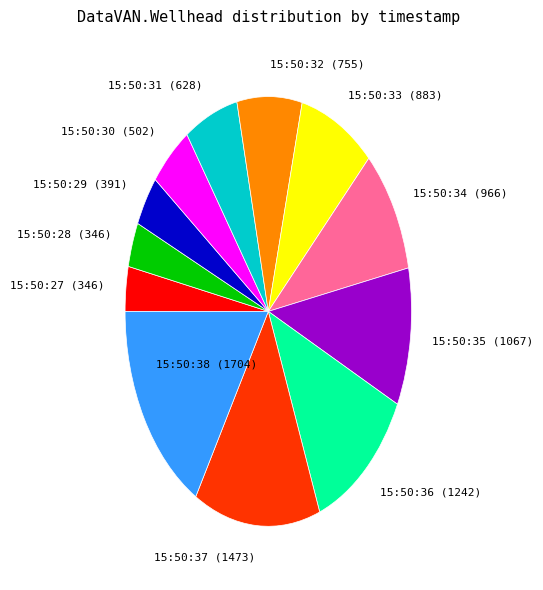

How many segments does this pie chart have?

12